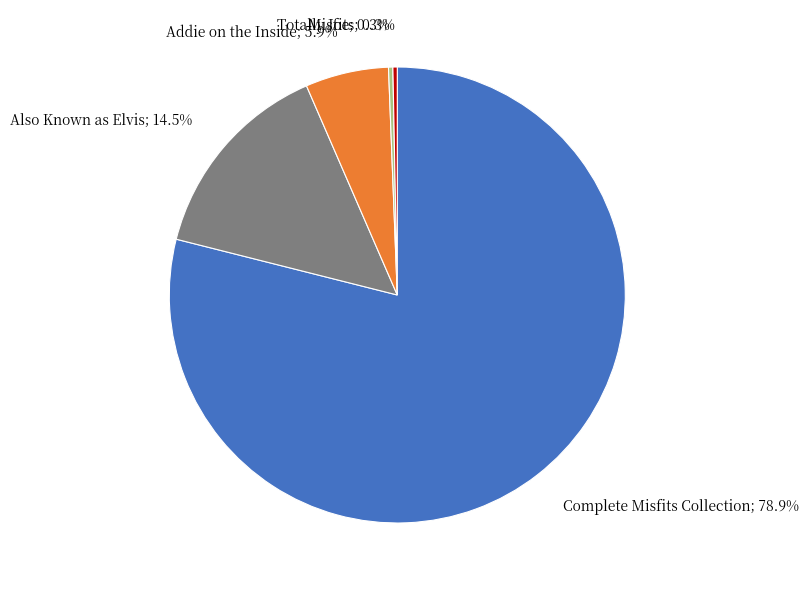

Is there any slice that represents more than half of the pie?

Yes